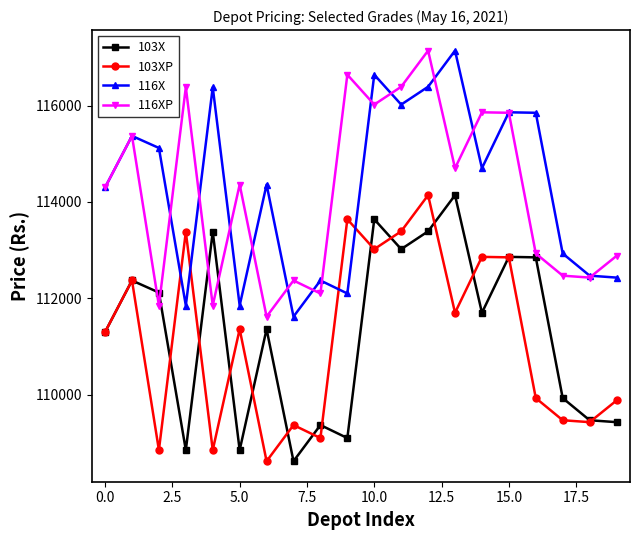

What is the minimum value for 103X?

108620